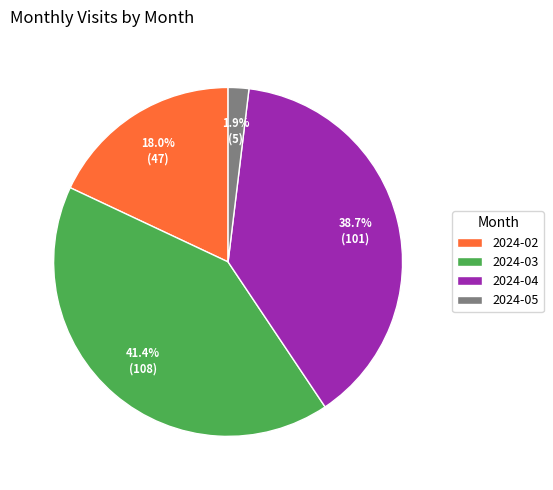

To the nearest percent, what is the combined percentage of 2024-04 and 2024-02?

57%